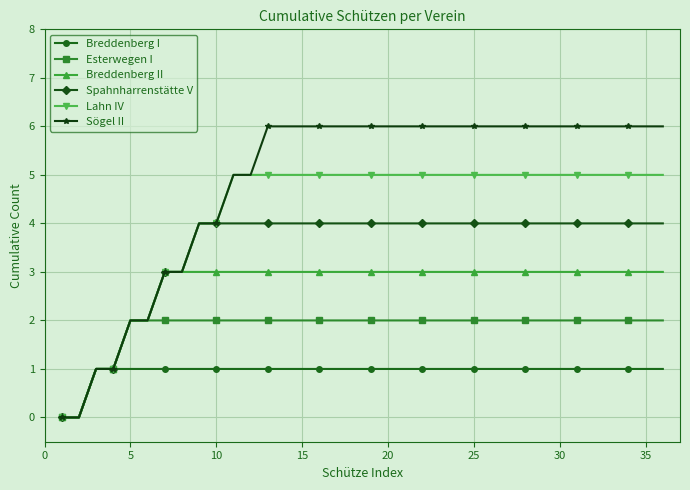

Reading right to left, what are all the values shown in this chart?

Breddenberg I: 1	1	1	1	1	1	1	1	1	1	1	1	1	1	1	1	1	1	1	1	1	1	1	1	1	1	1	1	1	1	1	1	1	1	0	0
Esterwegen I: 2	2	2	2	2	2	2	2	2	2	2	2	2	2	2	2	2	2	2	2	2	2	2	2	2	2	2	2	2	2	2	2	1	1	0	0
Breddenberg II: 3	3	3	3	3	3	3	3	3	3	3	3	3	3	3	3	3	3	3	3	3	3	3	3	3	3	3	3	3	3	2	2	1	1	0	0
Spahnharrenstätte V: 4	4	4	4	4	4	4	4	4	4	4	4	4	4	4	4	4	4	4	4	4	4	4	4	4	4	4	4	3	3	2	2	1	1	0	0
Lahn IV: 5	5	5	5	5	5	5	5	5	5	5	5	5	5	5	5	5	5	5	5	5	5	5	5	5	5	4	4	3	3	2	2	1	1	0	0
Sögel II: 6	6	6	6	6	6	6	6	6	6	6	6	6	6	6	6	6	6	6	6	6	6	6	6	5	5	4	4	3	3	2	2	1	1	0	0